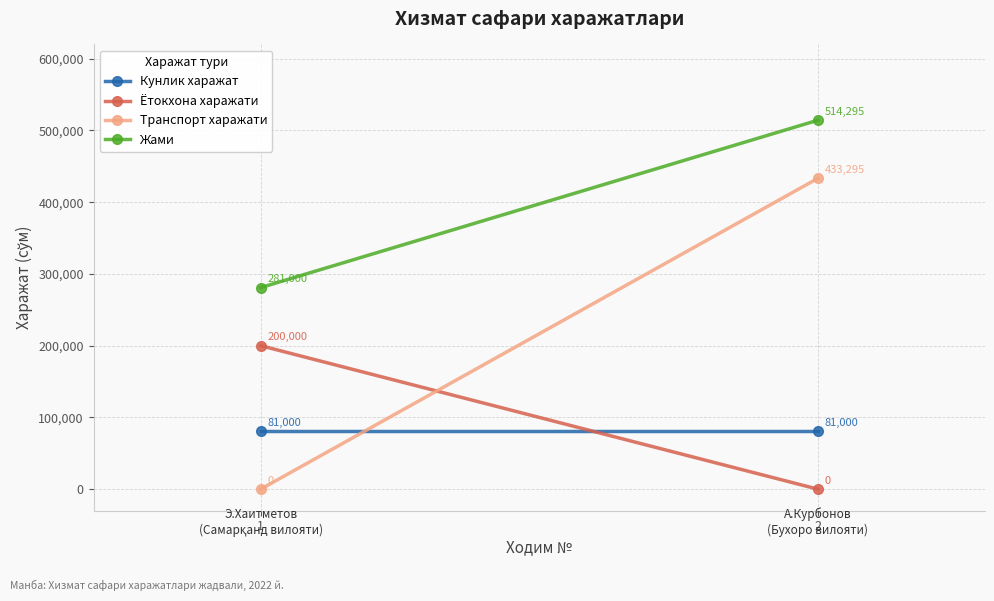

Reading left to right, what are all the values shown in this chart?

Кунлик харажат: 81000	81000
Ётокхона харажати: 200000	0
Транспорт харажати: 0	433295
Жами: 281000	514295